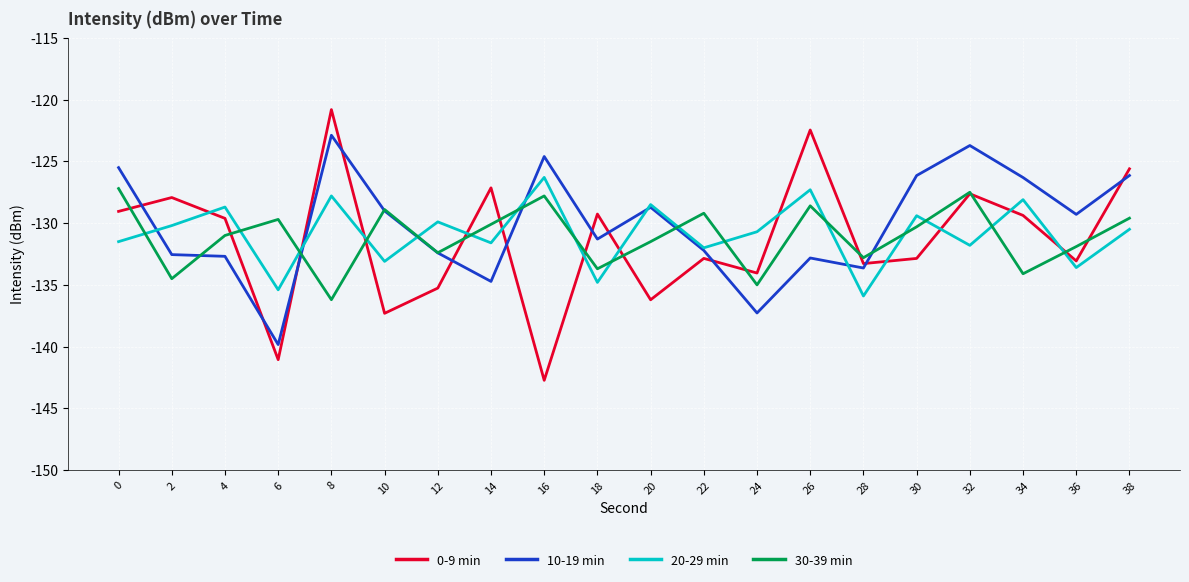

The 20-29 min series shows -126.3 at 16. True or false?

True